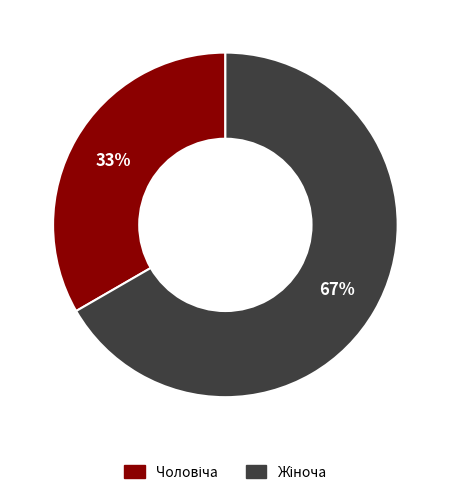

To the nearest percent, what is the average slice percentage?

50%